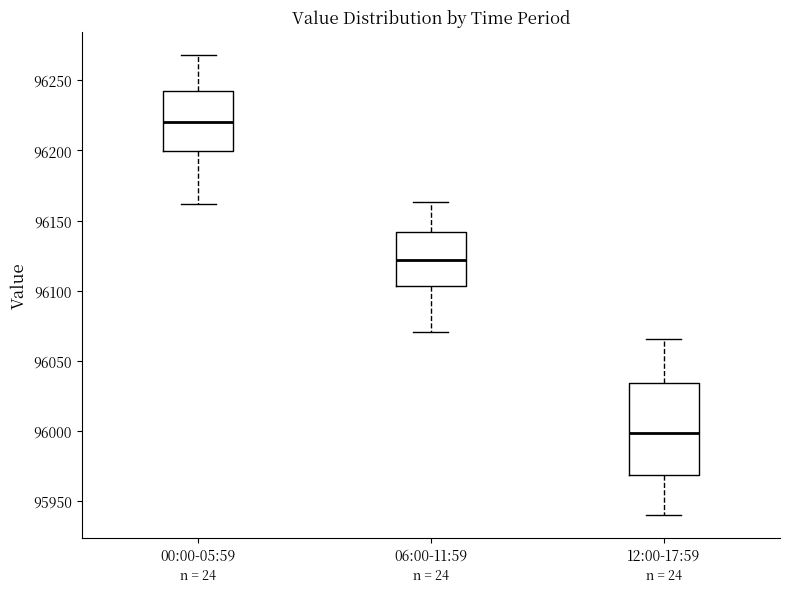

Comparing the boxes themselves (not the whiskers), which one is the tallest?

12:00-17:59